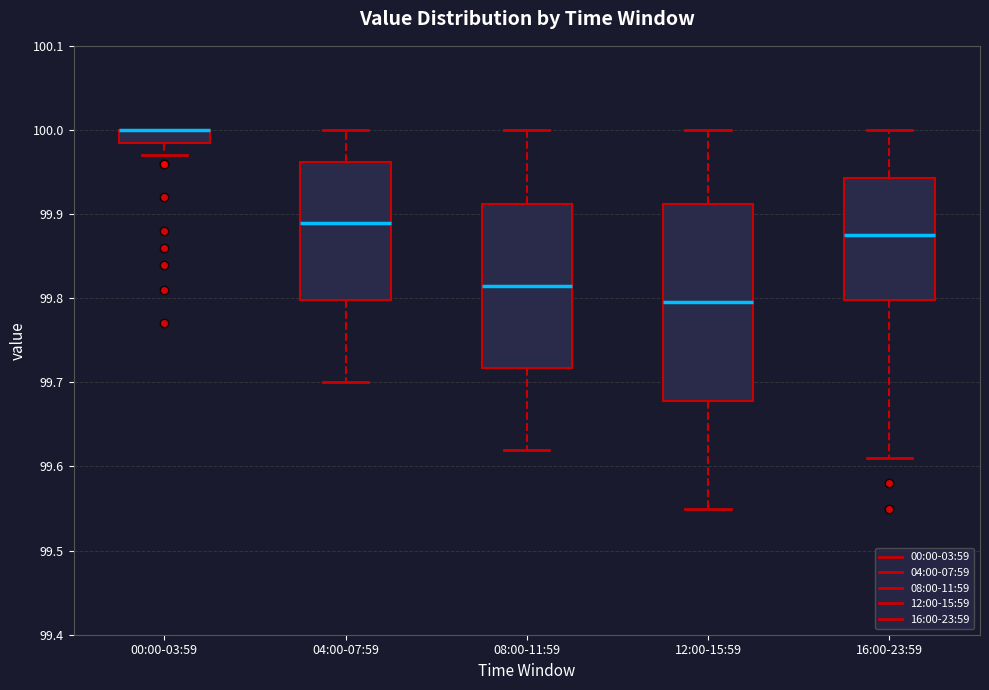

Which box is the tallest, from its lower edge to its upper edge?

12:00-15:59